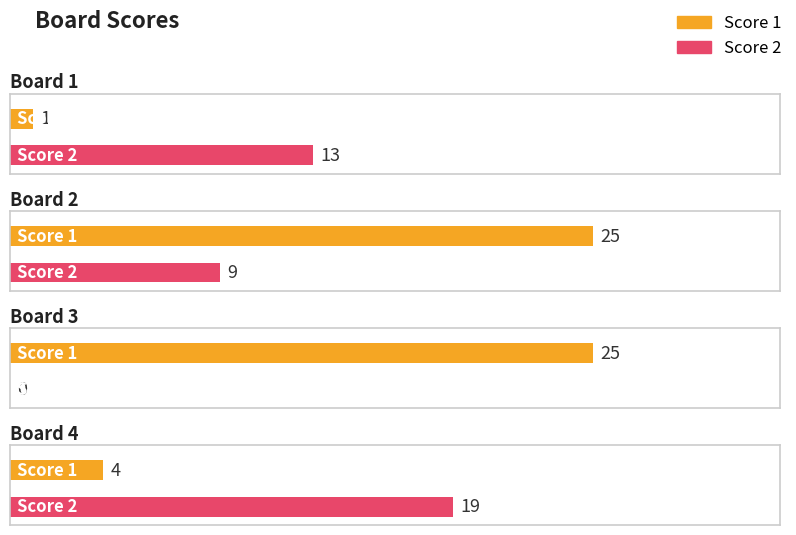

What is the spread (max minus min) of values at Board 3?

25